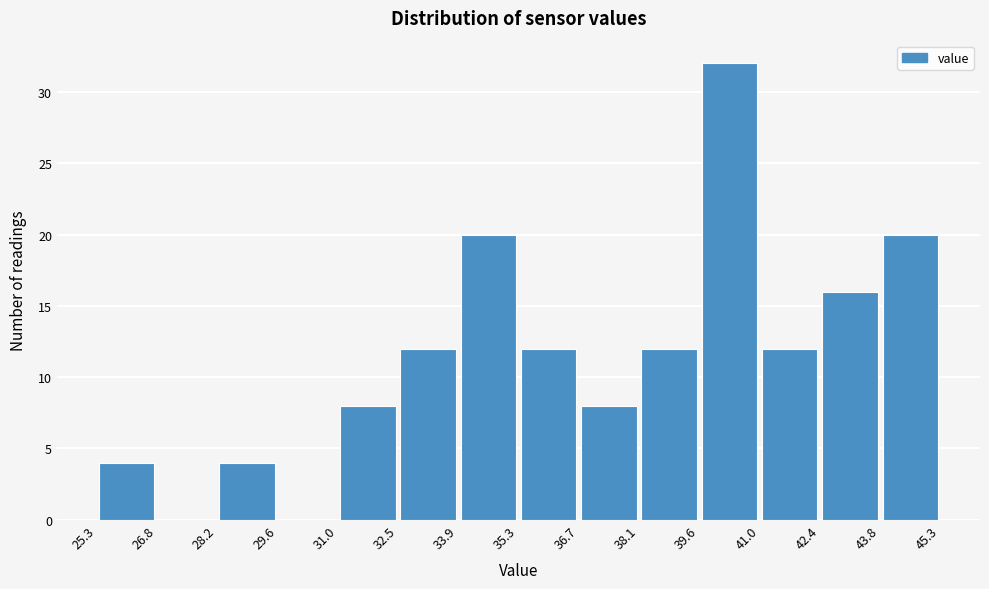

How tall is the bar that spans 39.6 to 41.0 on the x-axis? The values are not printed on the chart, so give them approximately, as read against the axis.

32